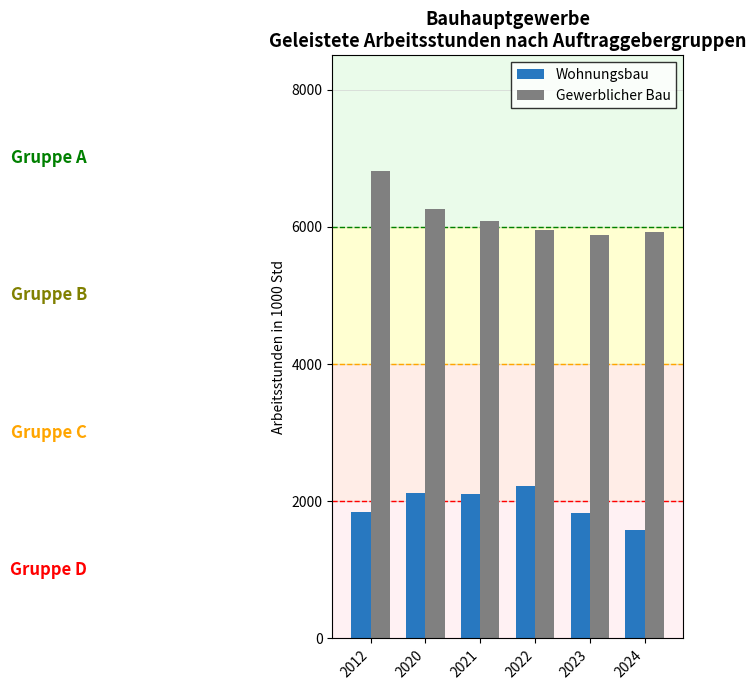

At which category does the chart reach its peak across all series?

2012